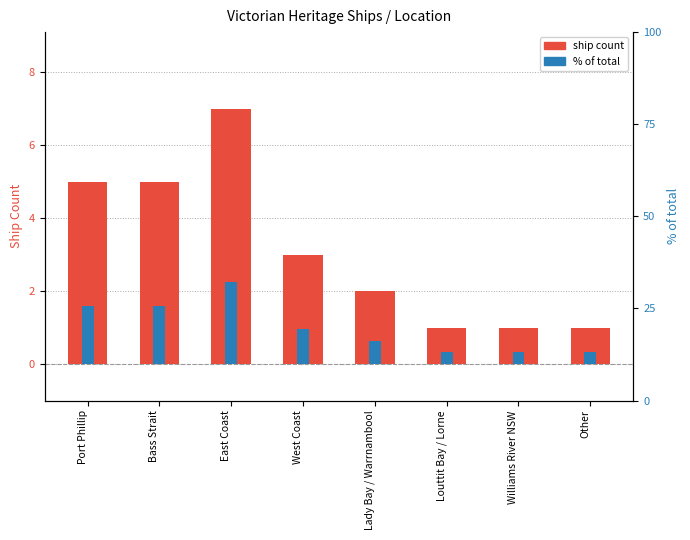

Reading right to left, transcribe all the data shown in this chart.

ship count: 1.0	1.0	1.0	2.0	3.0	7.0	5.0	5.0
% of total: 0.3	0.3	0.3	0.6	1.0	2.2	1.6	1.6